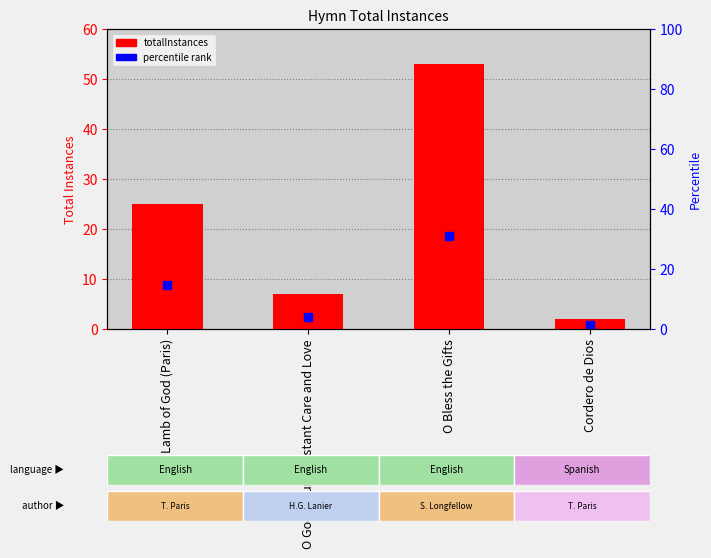

What is the value of the 3rd bar from the left?

53